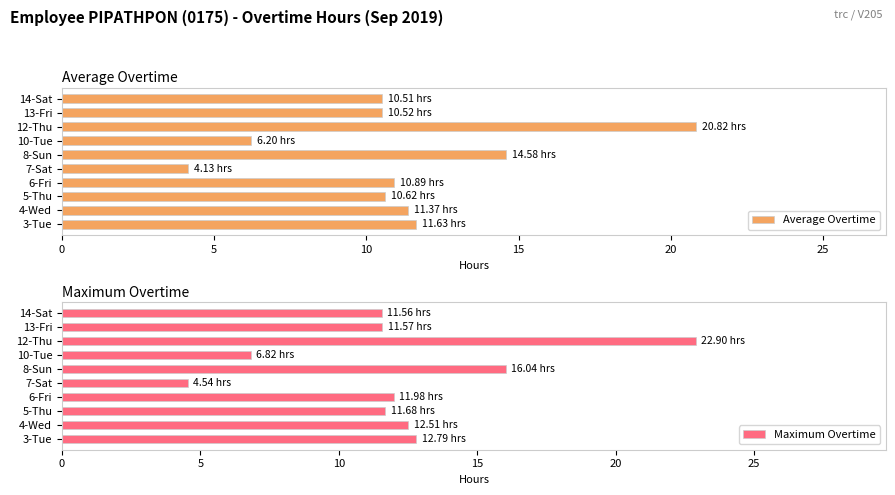

The Average Overtime series shows 4.0 at 5-Thu. True or false?

False